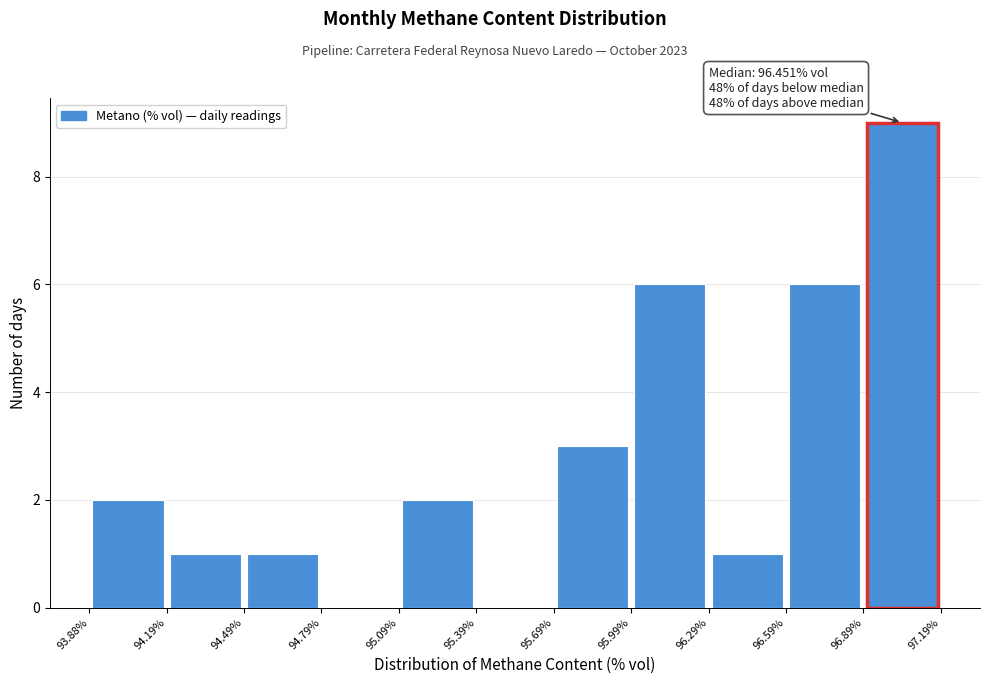

Which range on the x-axis has the tallest bar?

96.89% to 97.19%